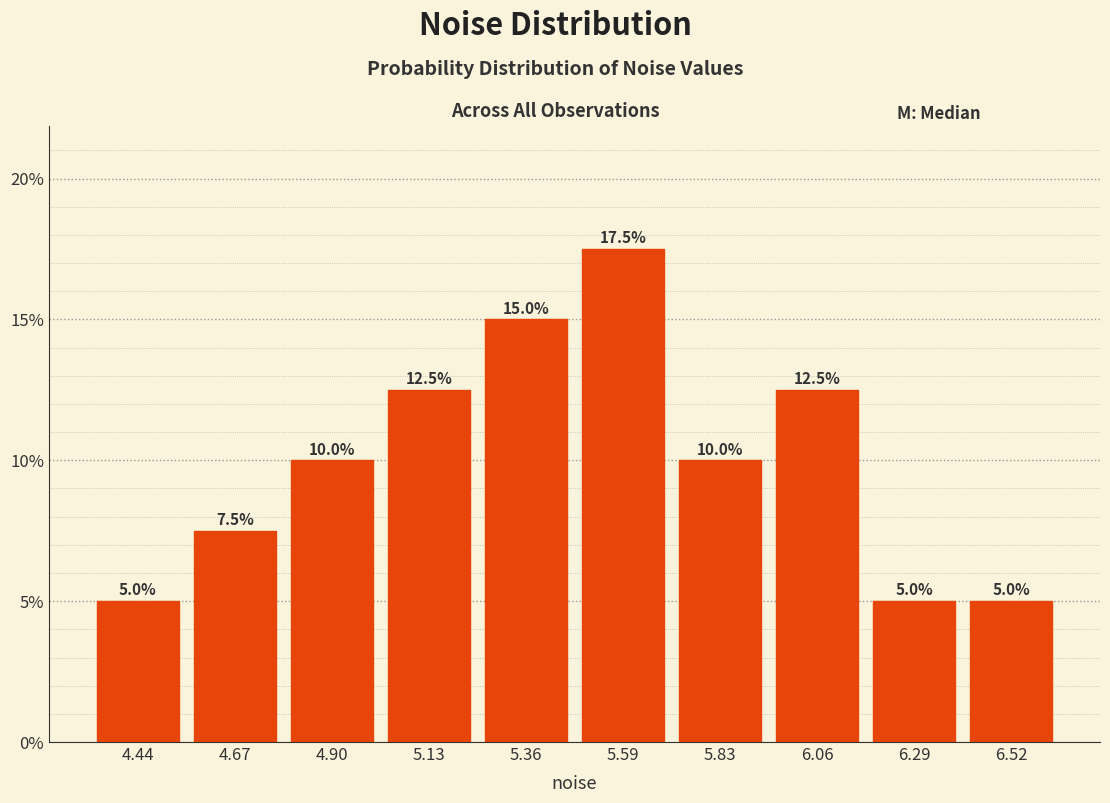

Reading left to right, transcribe this chart: for each bar, give the range it covers on the x-axis and its height. The bar edges are not printed on the chart, so give them approximately, as read against the axis.

4.30 to 4.55: 5.0
4.55 to 4.80: 7.5
4.80 to 5.00: 10.0
5.00 to 5.25: 12.5
5.25 to 5.50: 15.0
5.50 to 5.70: 17.5
5.70 to 5.95: 10.0
5.95 to 6.15: 12.5
6.15 to 6.40: 5.0
6.40 to 6.65: 5.0